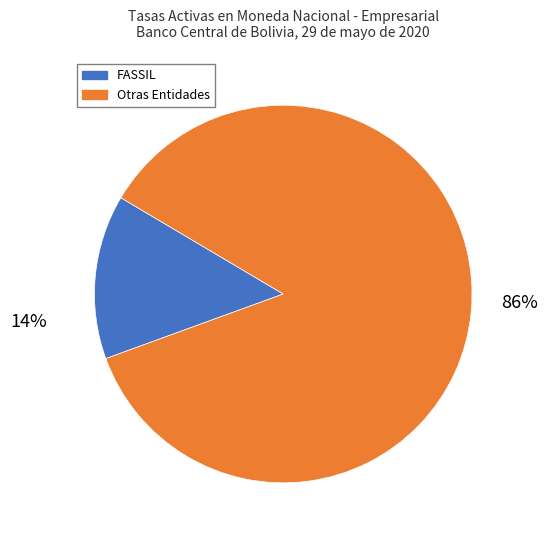

To the nearest percent, what is the difference between the largest and smallest slice percentages?

72%